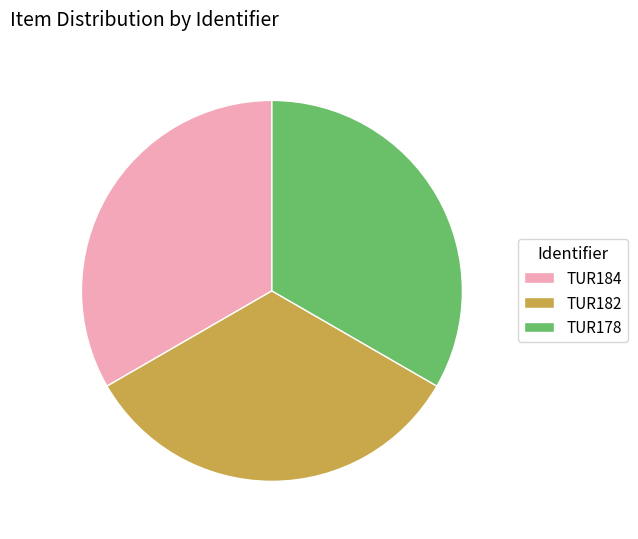

Is TUR178 the majority of the pie?

No